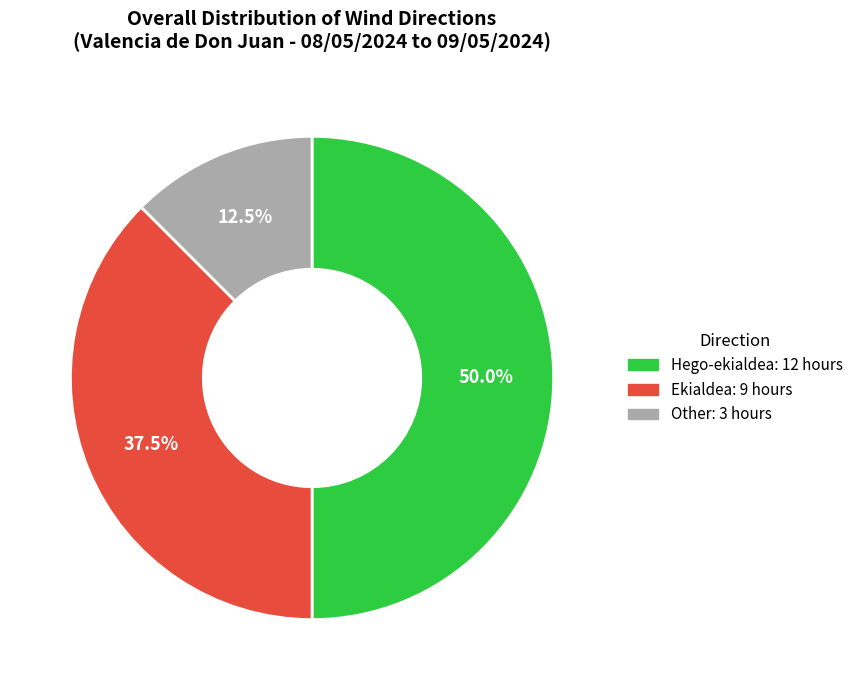

Rank the categories by value from lowest to highest.

Other, Ekialdea, Hego-ekialdea